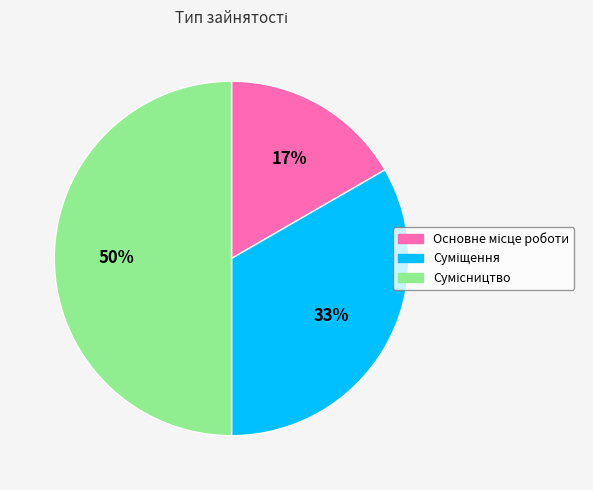

To the nearest percent, what is the difference between the largest and smallest slice percentages?

33%